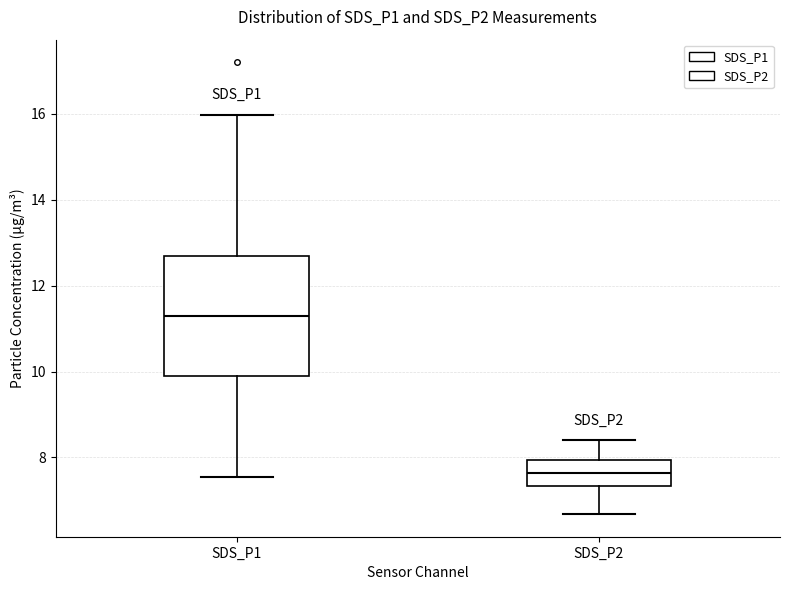

Where is the lower edge of the box for SDS_P2 on the y-axis? The values are not printed on the chart, so give them approximately, as read against the axis.

7.4